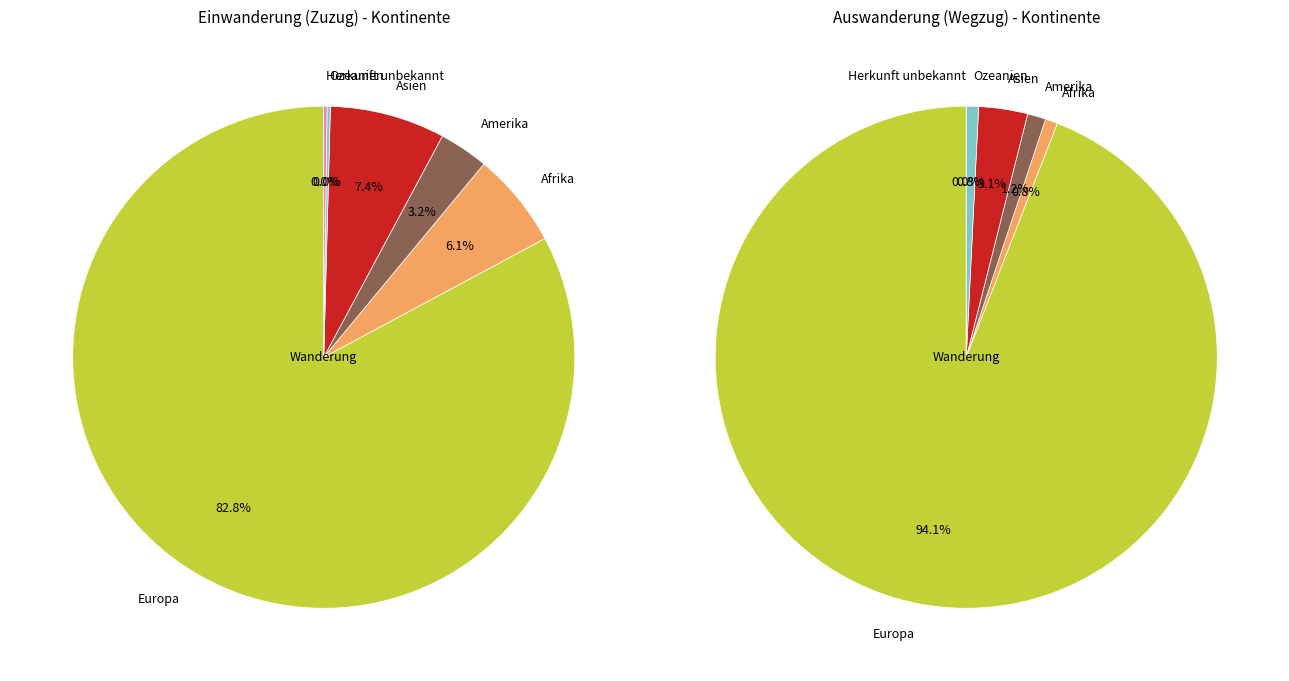

To the nearest percent, what portion does Europa represent?

83%